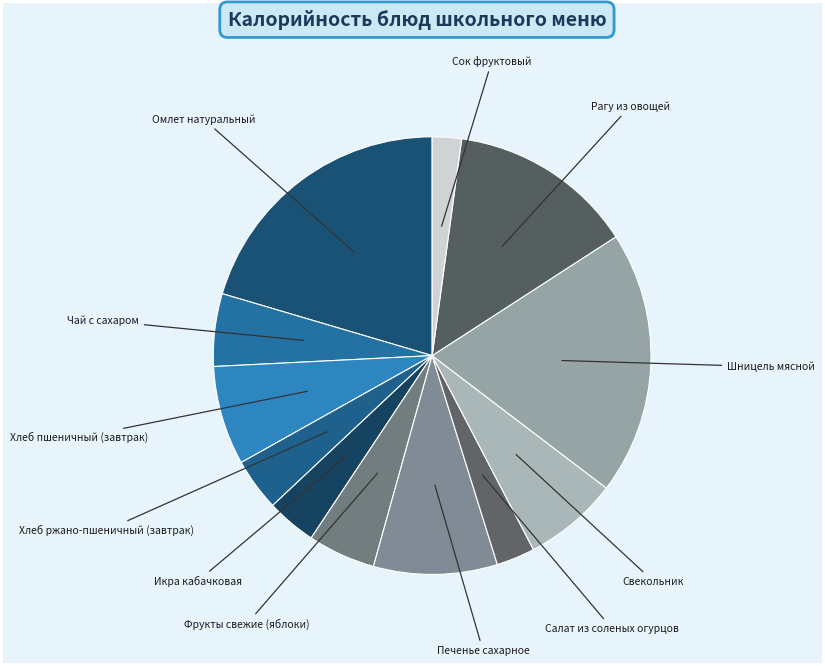

How many segments does this pie chart have?

12